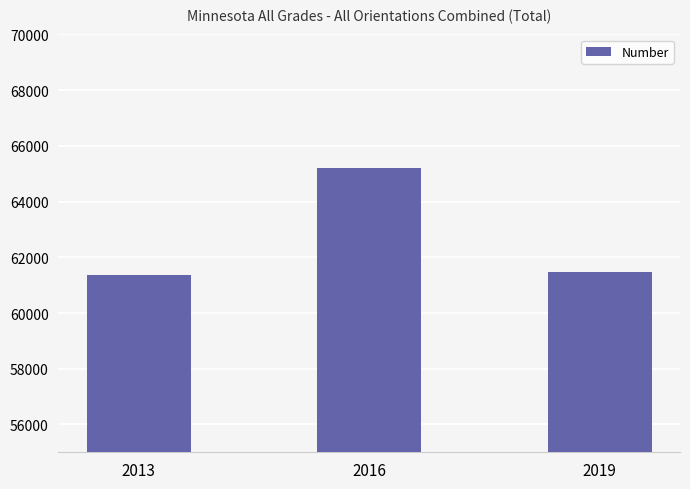

What is the sum of all values?

188023